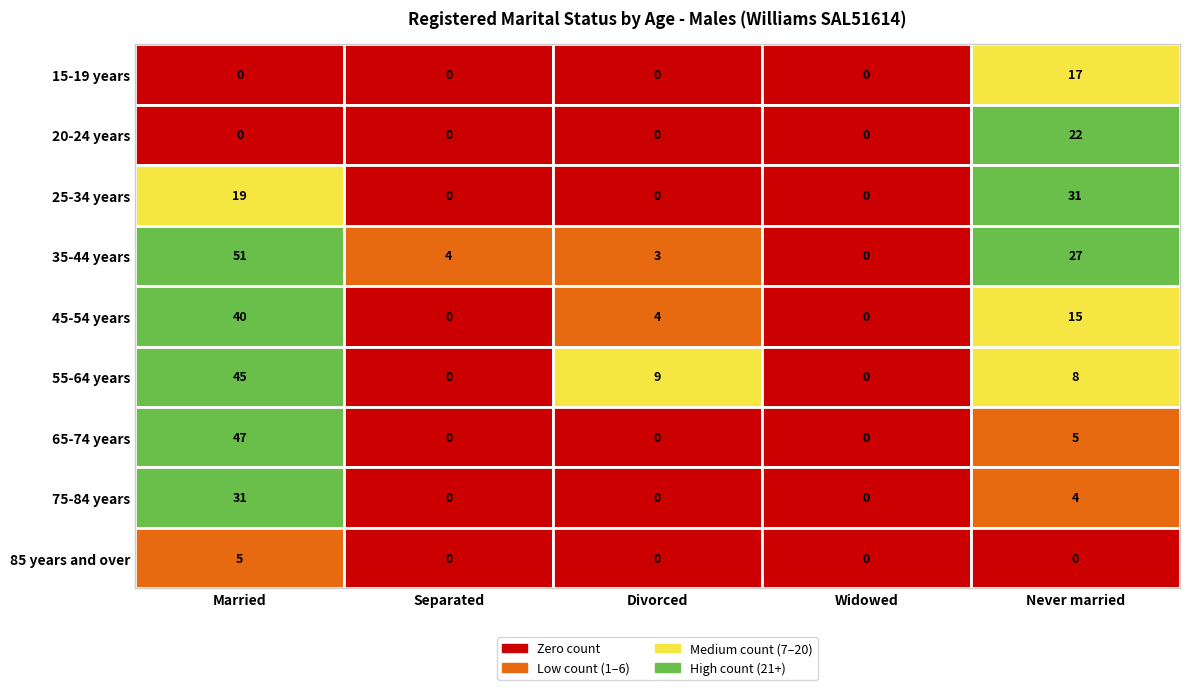

True or false: Separated has a value of 0 at 65-74 years.

True